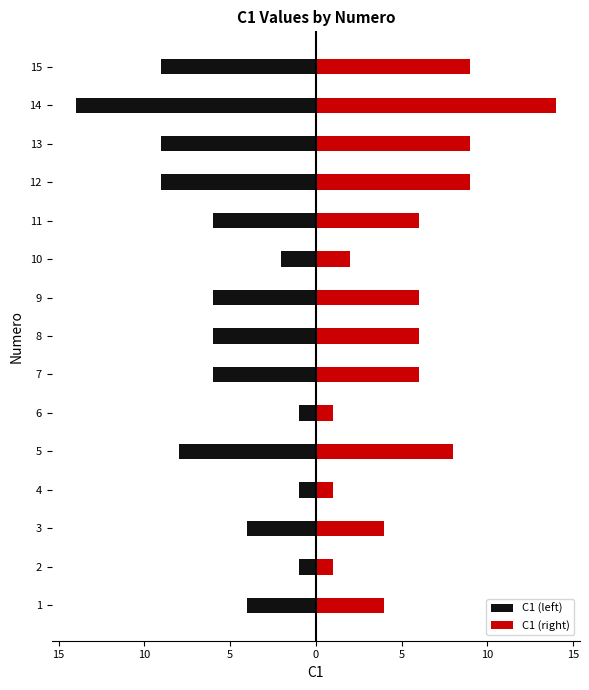

How many bars are there in each group?

2